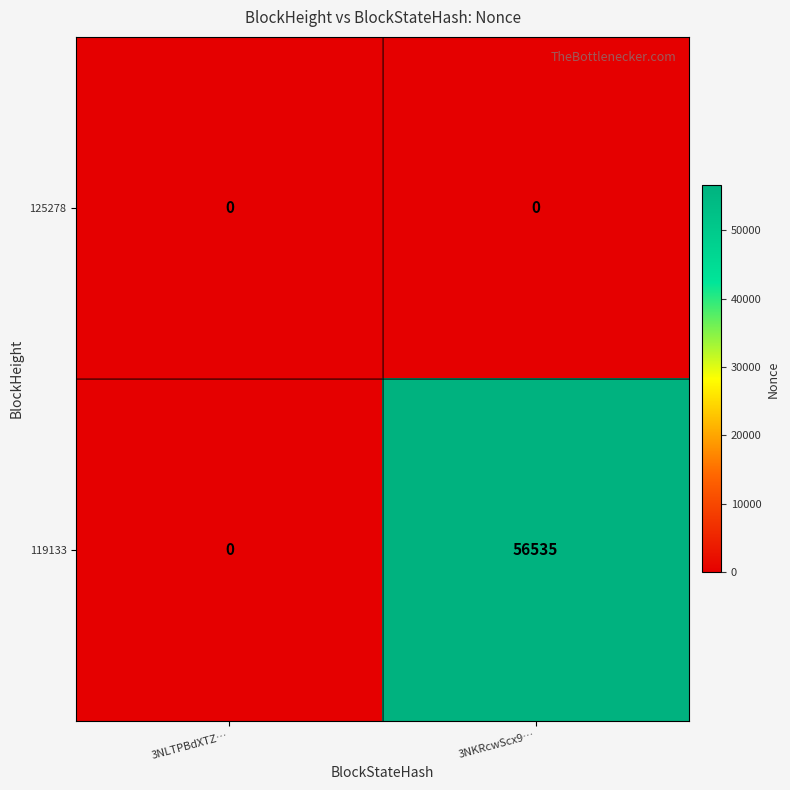

Count the number of data series in this chart.

2